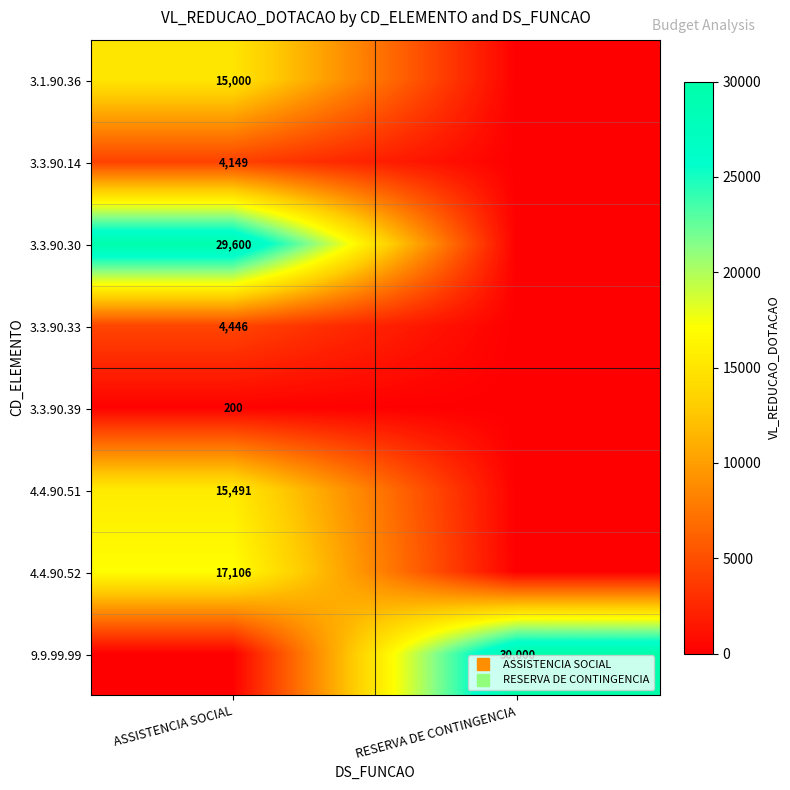

How many data points does each series have?

2